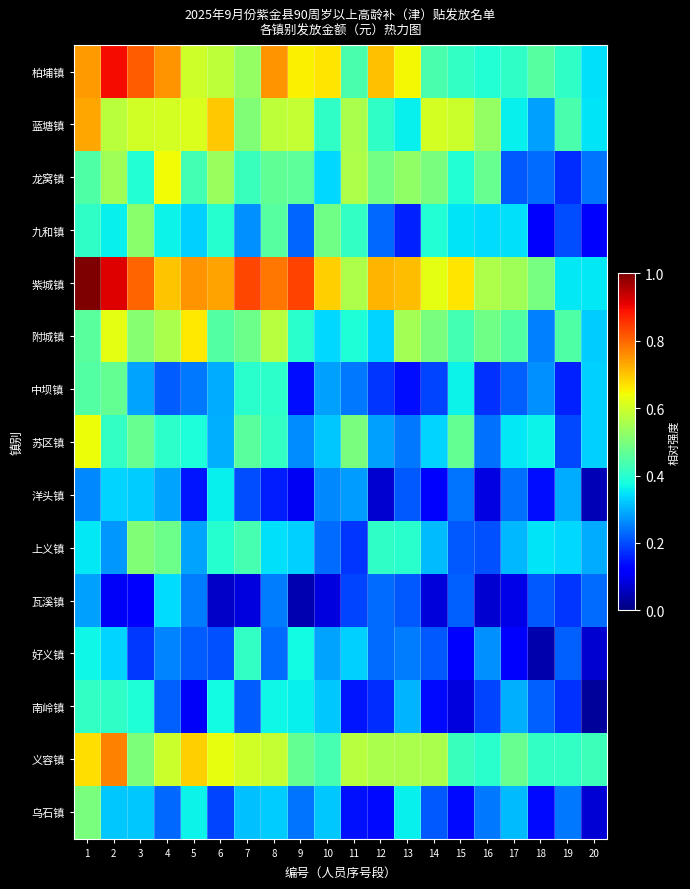

List the series in order of their peak value, lowest first.

瓦溪镇, 洋头镇, 南岭镇, 好义镇, 中坝镇, 乌石镇, 上义镇, 九和镇, 苏区镇, 龙窝镇, 附城镇, 蓝塘镇, 义容镇, 柏埔镇, 紫城镇